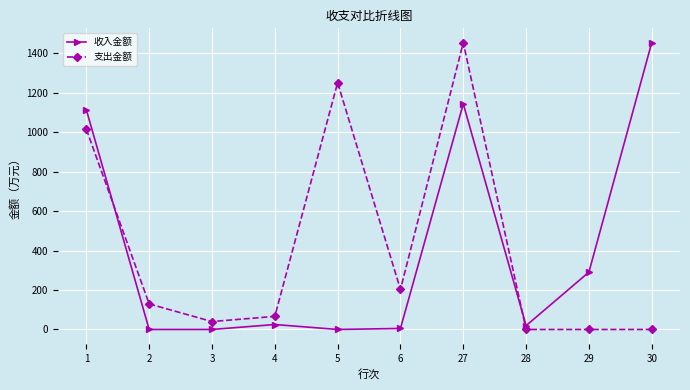

True or false: 收入金额 has a value of 19.2 at 28.

True